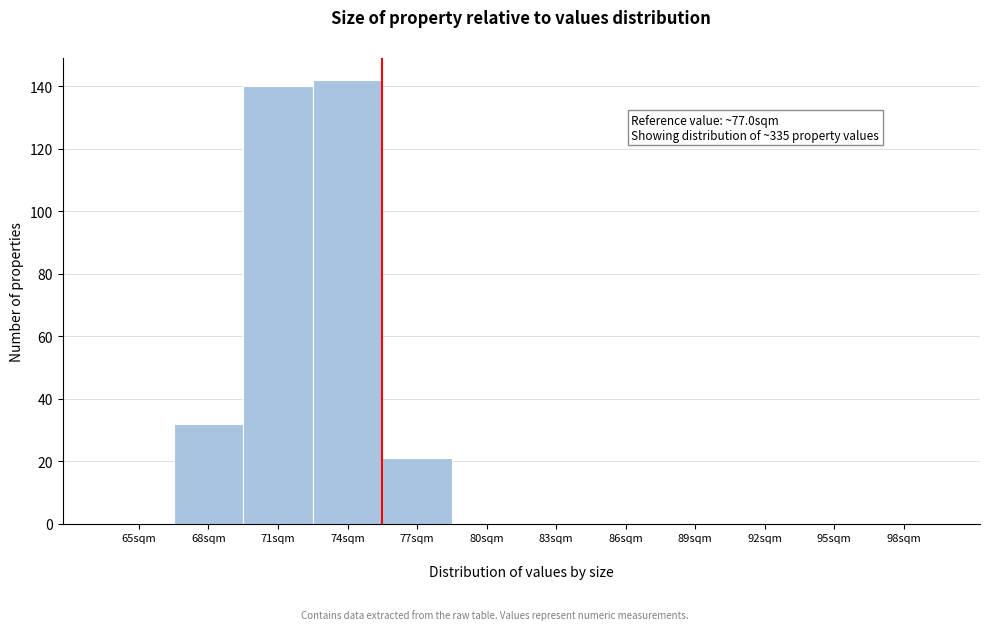

Reading left to right, list all the values displayed in this chart.

65sqm=0	68sqm=32	71sqm=140	74sqm=142	77sqm=21	80sqm=0	83sqm=0	86sqm=0	89sqm=0	92sqm=0	95sqm=0	98sqm=0